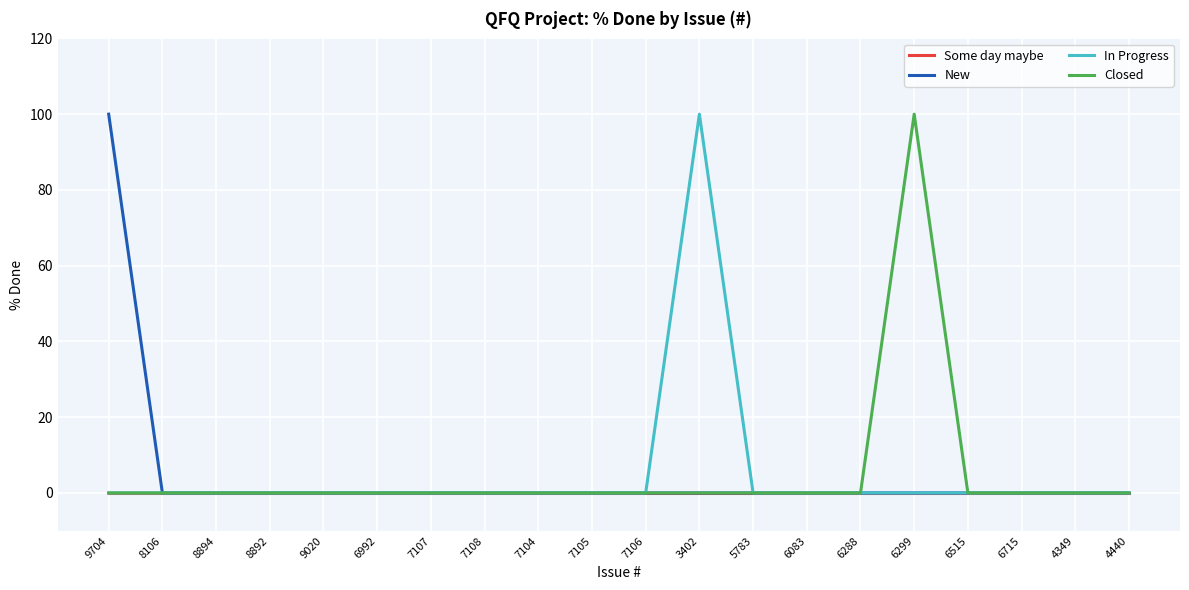

What is the difference between the highest and lowest values at 9704?

100